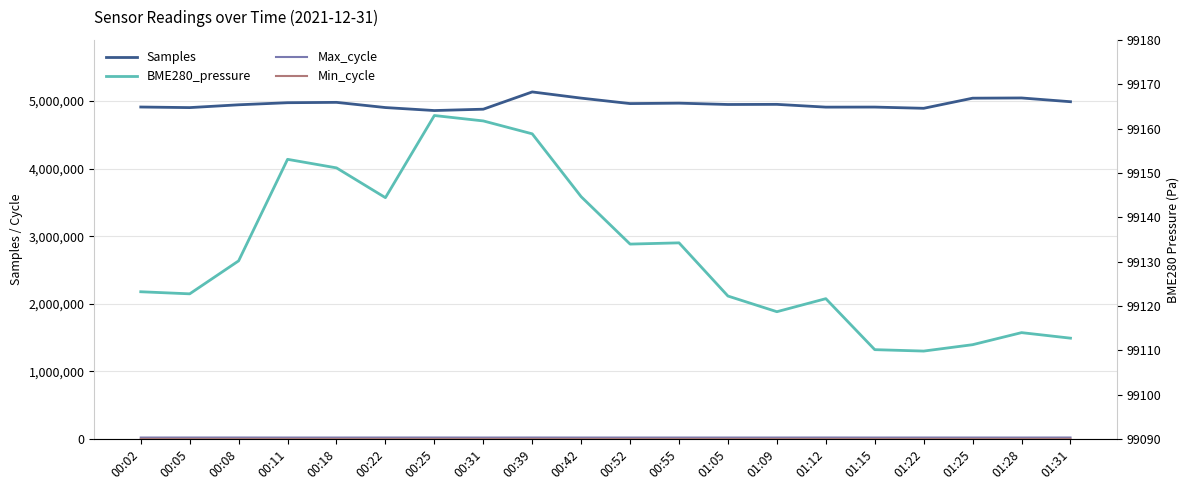

Reading right to left, extract all data points from this chart.

Samples: 01:31=4989341.0	01:28=5044896.0	01:25=5041656.0	01:22=4891935.0	01:15=4910060.0	01:12=4909222.0	01:09=4950194.0	01:05=4948355.0	00:55=4967994.0	00:52=4961712.0	00:42=5042397.0	00:39=5134118.0	00:31=4878643.0	00:25=4858735.0	00:22=4902902.0	00:18=4979782.0	00:11=4974609.0	00:08=4943775.0	00:05=4902182.0	00:02=4910907.0
Max_cycle: 01:31=20429.0	01:28=20052.0	01:25=20148.0	01:22=20258.0	01:15=20059.0	01:12=20542.0	01:09=20073.0	01:05=20069.0	00:55=20065.0	00:52=20053.0	00:42=20064.0	00:39=20414.0	00:31=19919.0	00:25=20511.0	00:22=20363.0	00:18=20065.0	00:11=20053.0	00:08=20507.0	00:05=20397.0	00:02=20050.0
Min_cycle: 01:31=28.0	01:28=28.0	01:25=28.0	01:22=29.0	01:15=28.0	01:12=28.0	01:09=28.0	01:05=28.0	00:55=28.0	00:52=28.0	00:42=28.0	00:39=27.0	00:31=29.0	00:25=29.0	00:22=28.0	00:18=28.0	00:11=28.0	00:08=28.0	00:05=28.0	00:02=29.0
BME280_pressure: 01:31=99112.7	01:28=99114.0	01:25=99111.2	01:22=99109.8	01:15=99110.1	01:12=99121.6	01:09=99118.7	01:05=99122.2	00:55=99134.2	00:52=99133.9	00:42=99144.6	00:39=99158.8	00:31=99161.7	00:25=99162.9	00:22=99144.4	00:18=99151.1	00:11=99153.1	00:08=99130.2	00:05=99122.7	00:02=99123.2